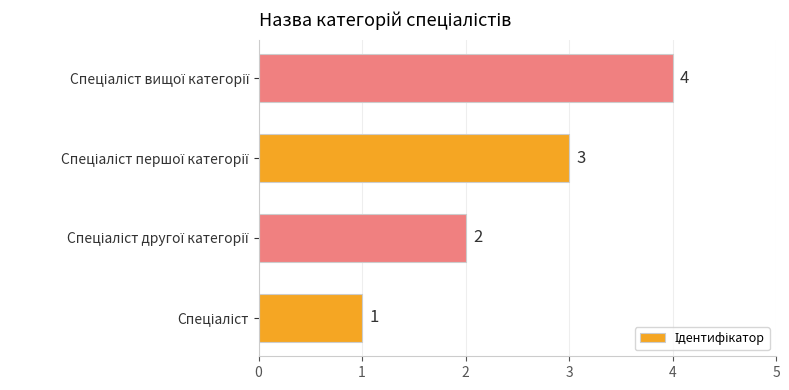

Count the values in the range 2 to 4.

3